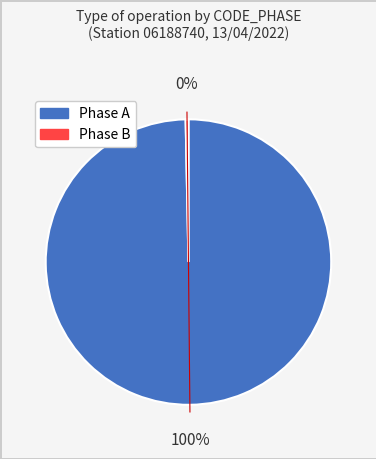

To the nearest percent, what is the average slice percentage?

50%